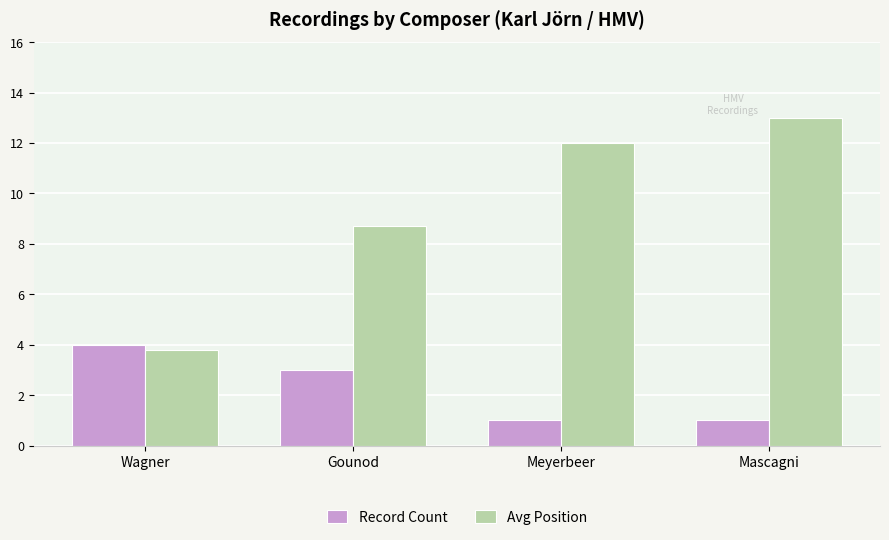

What is the spread (max minus min) of values at Meyerbeer?

11.0